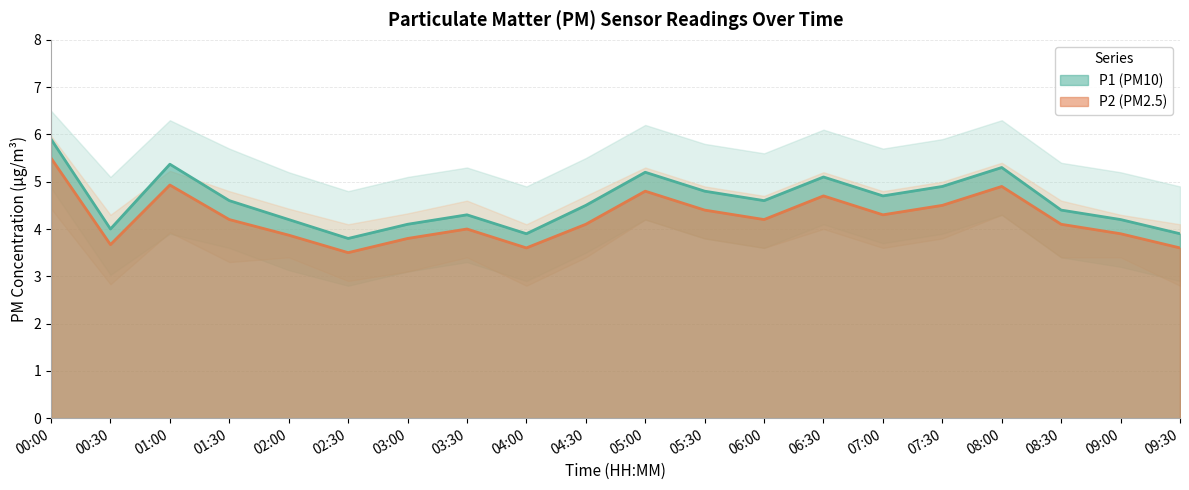

Where is P2 nearest to the value 4?

03:30